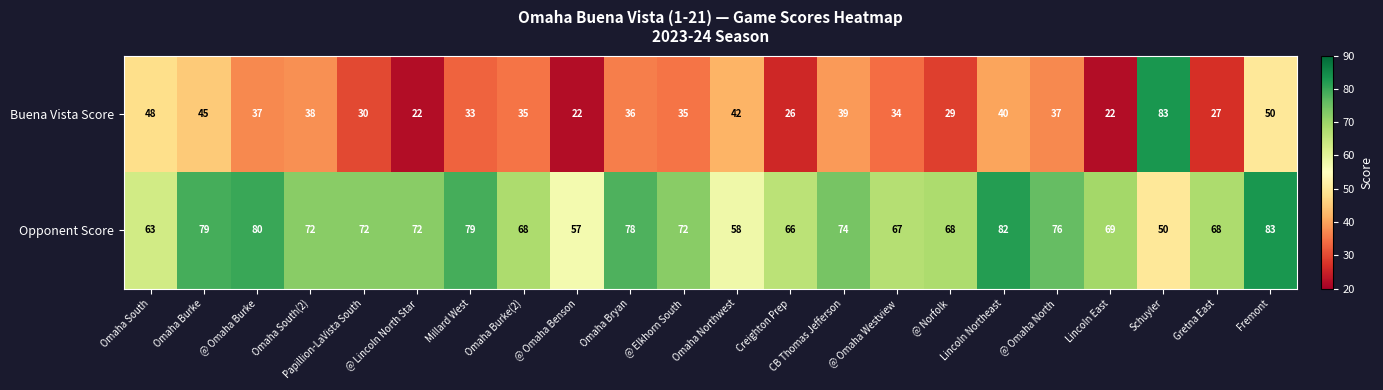

What is the difference between the maximum and second lowest values in the Buena Vista Score series?

61